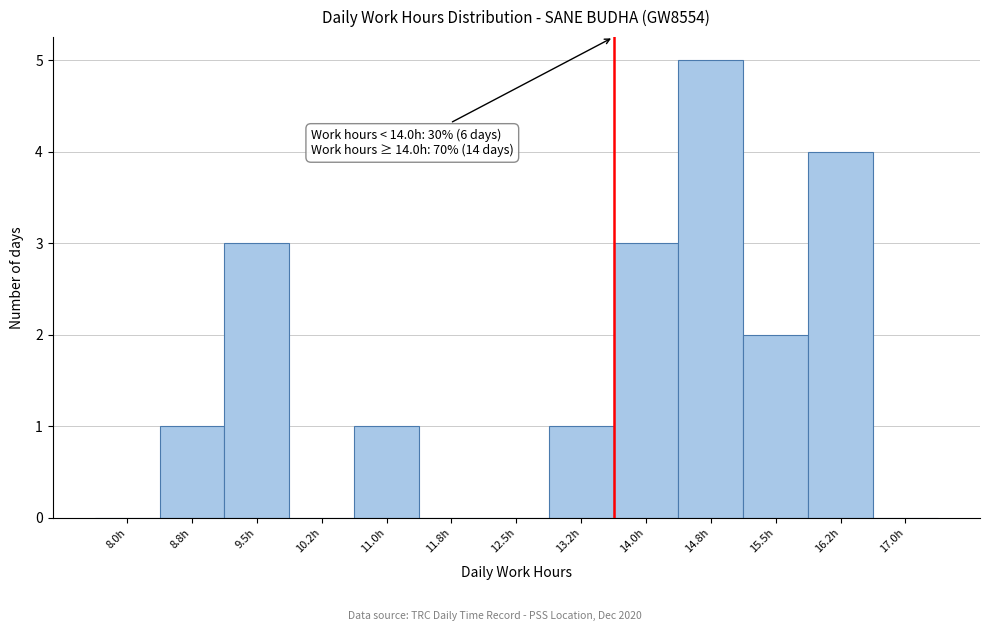

Reading right to left, extract all data points from this chart.

17.0h=0	16.2h=4	15.5h=2	14.8h=5	14.0h=3	13.2h=1	12.5h=0	11.8h=0	11.0h=1	10.2h=0	9.5h=3	8.8h=1	8.0h=0